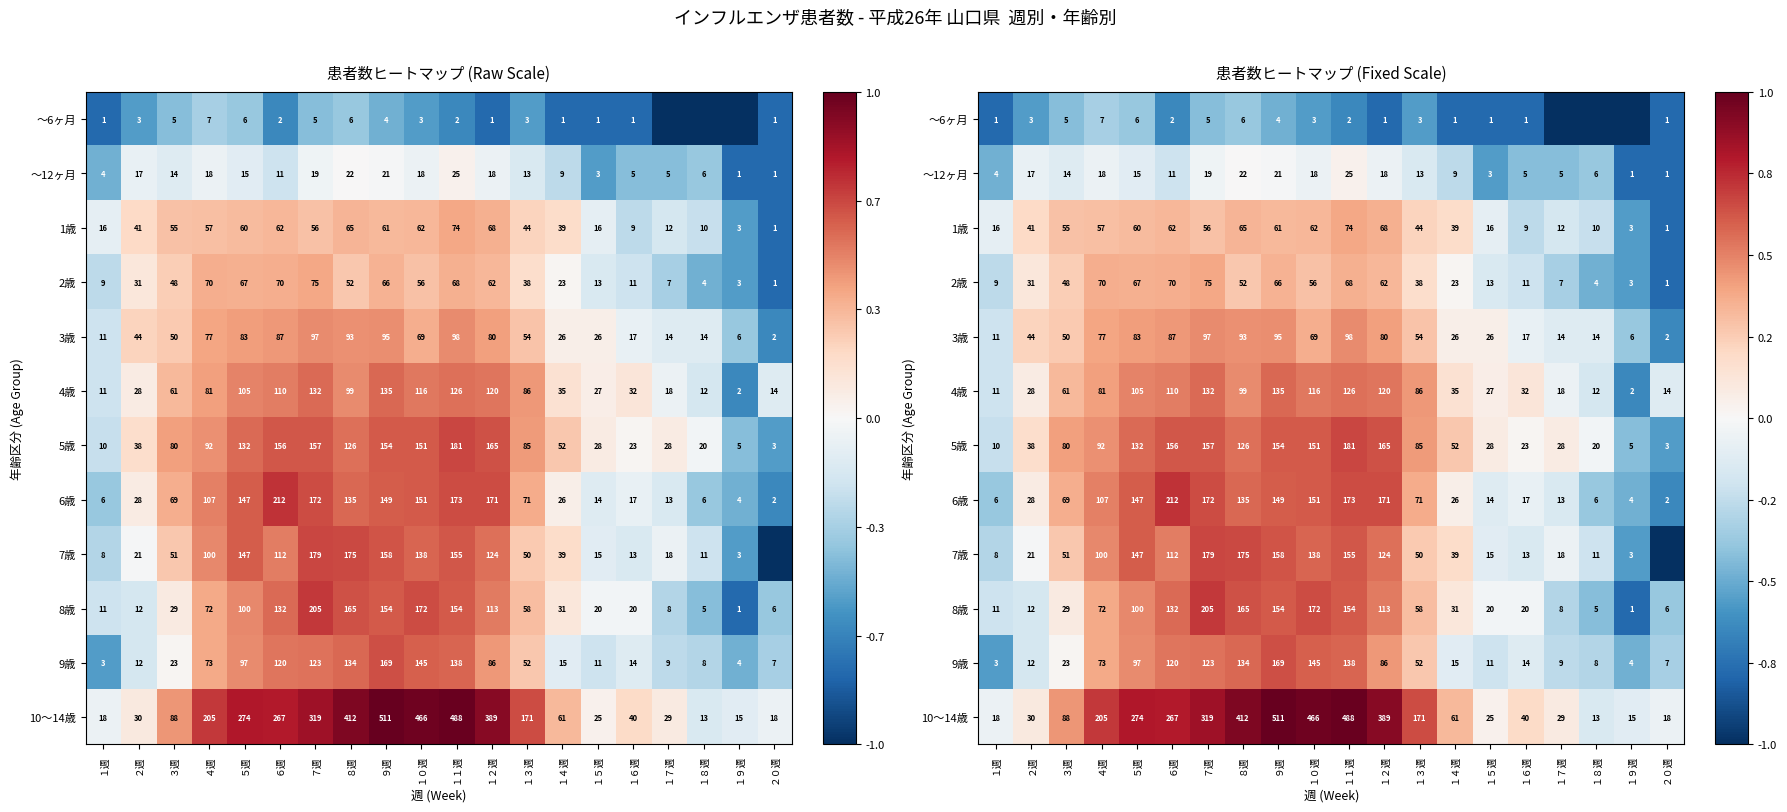

Where does the 1歳 series first go above 0?

２週